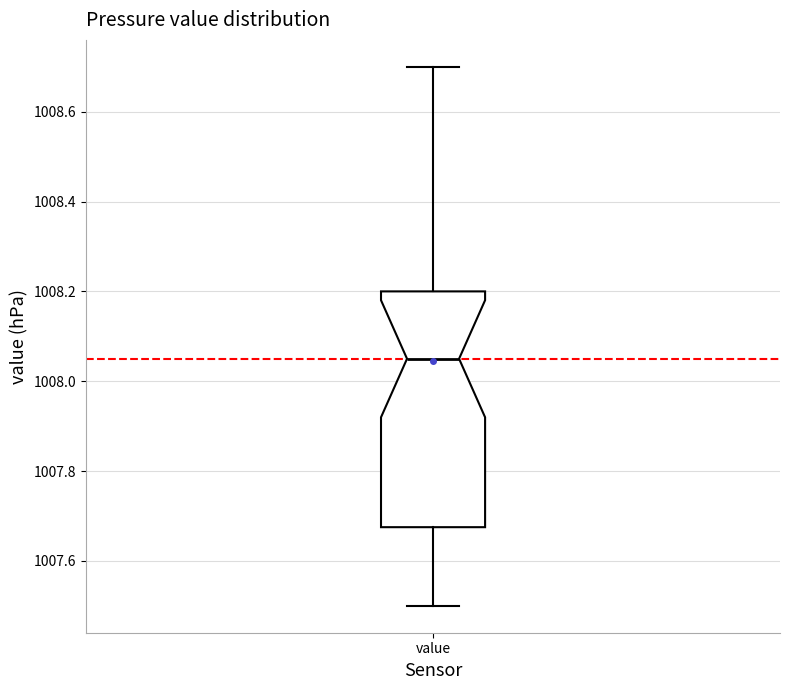

Transcribe this box plot: give where the median line is, the range the box spans, and where the two whiskers end, as read against the y-axis. The values are not printed on the chart, so give them approximately, as read against the axis.

median 1008.06, box 1007.68 to 1008.20, whiskers 1007.50 to 1008.70